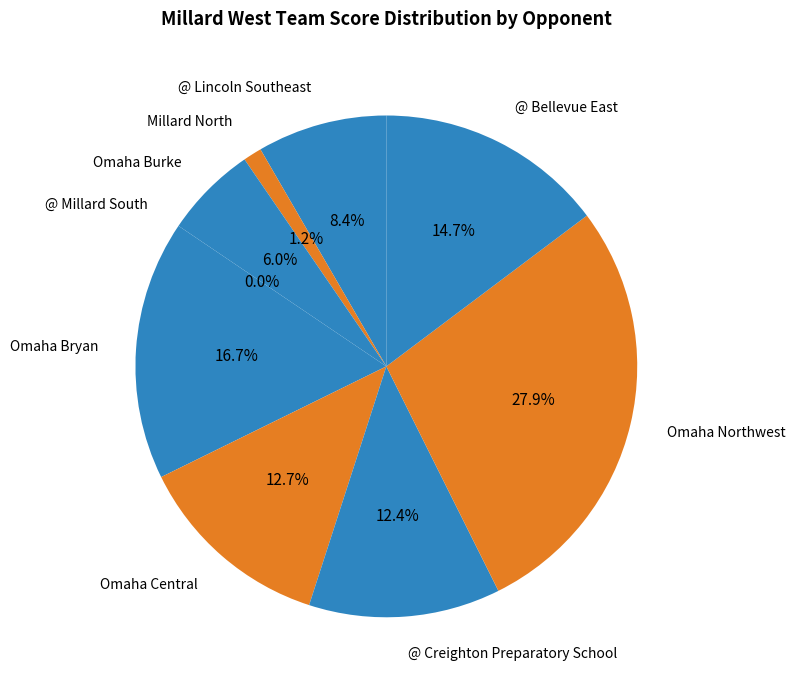

To the nearest percent, what is the difference between the largest and smallest slice percentages?

28%